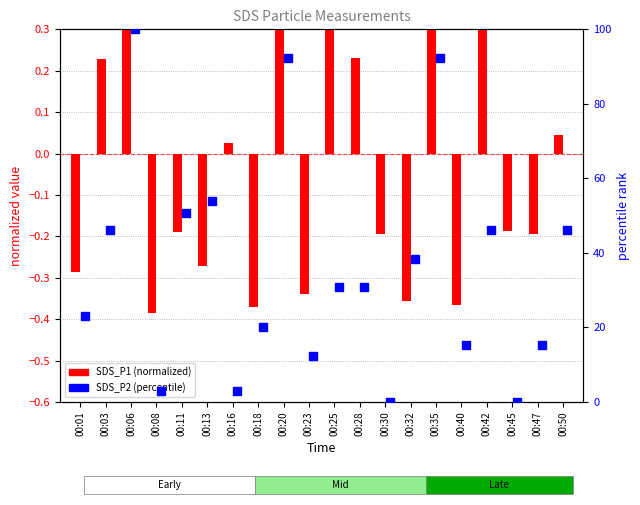

Which series reaches the minimum Y coordinate?

SDS_P1 (normalized)